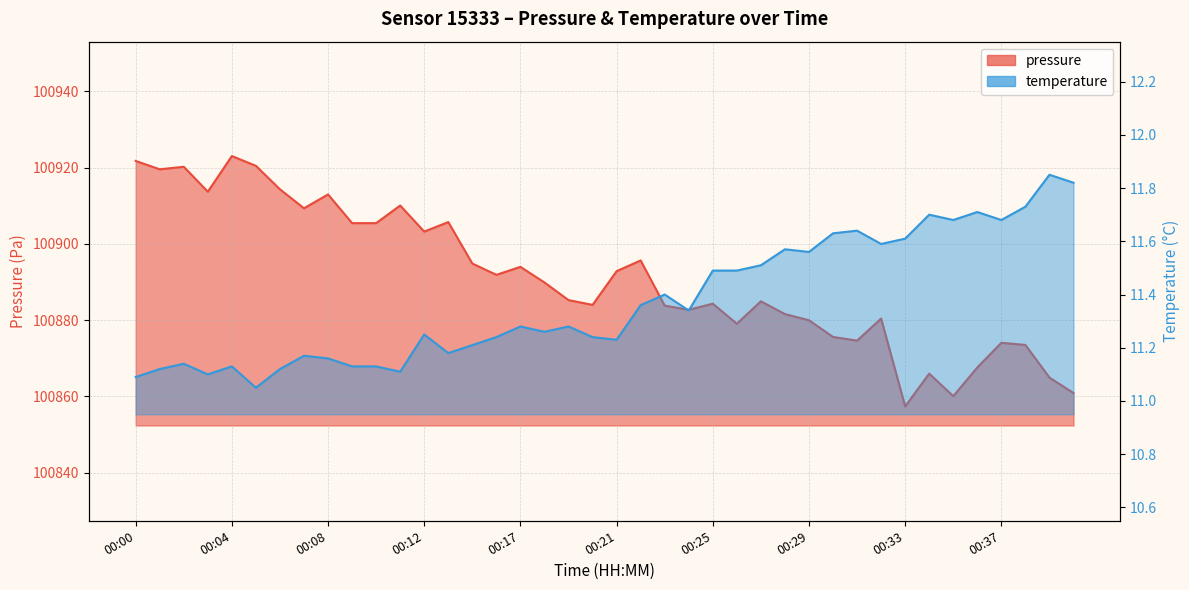

What is the total value across all series at 00:40?

100872.7